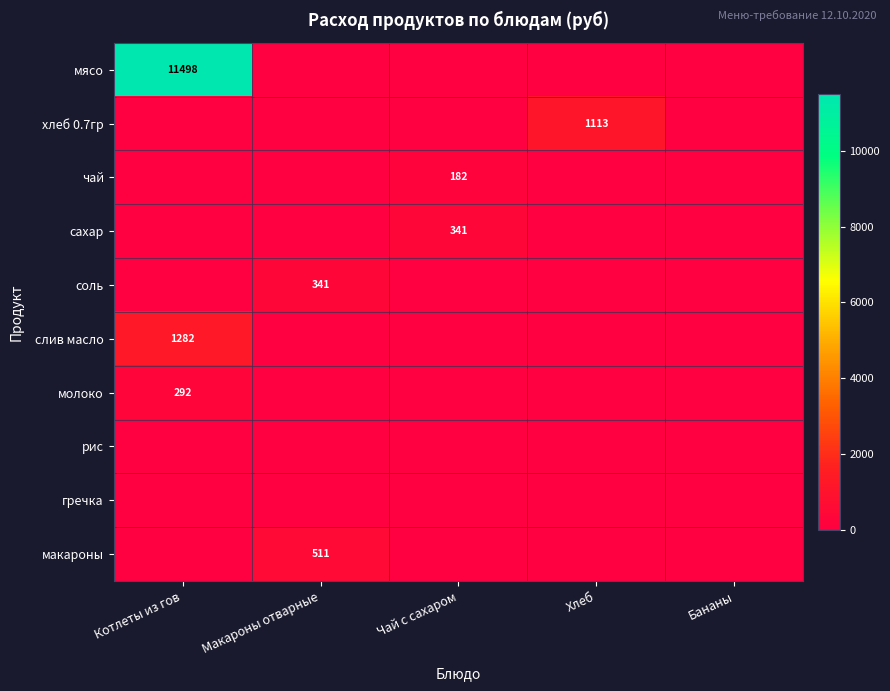

True or false: молоко has a value of 292 at Котлеты из гов.

True